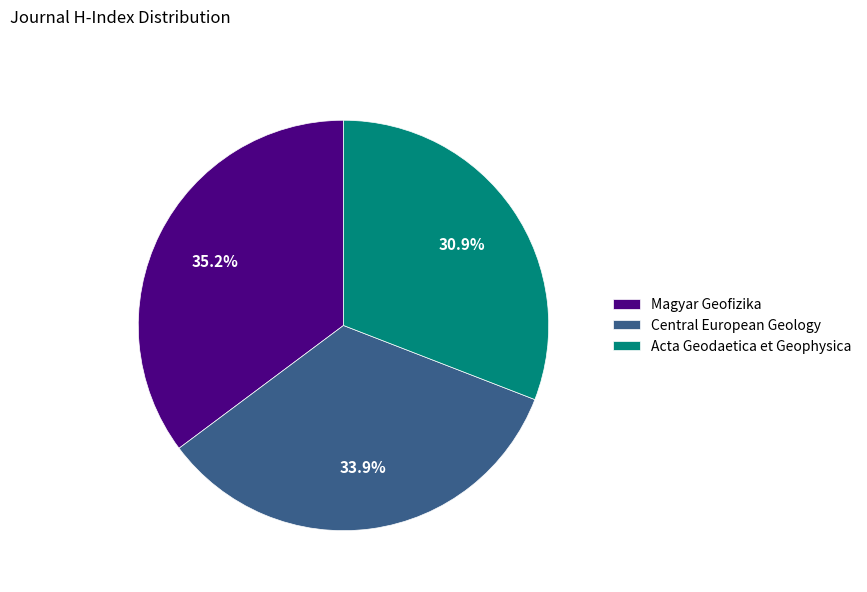

Rank the categories by value from lowest to highest.

Acta Geodaetica et Geophysica, Central European Geology, Magyar Geofizika